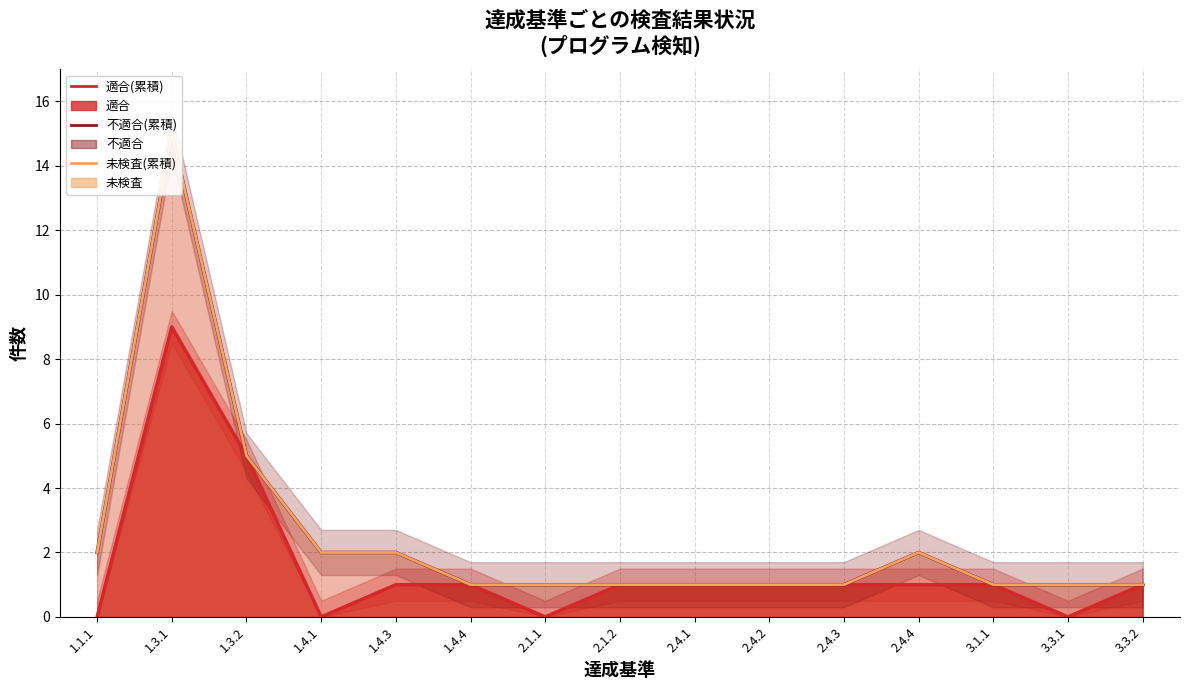

Where is the first local minimum for 適合(line)?

1.4.1